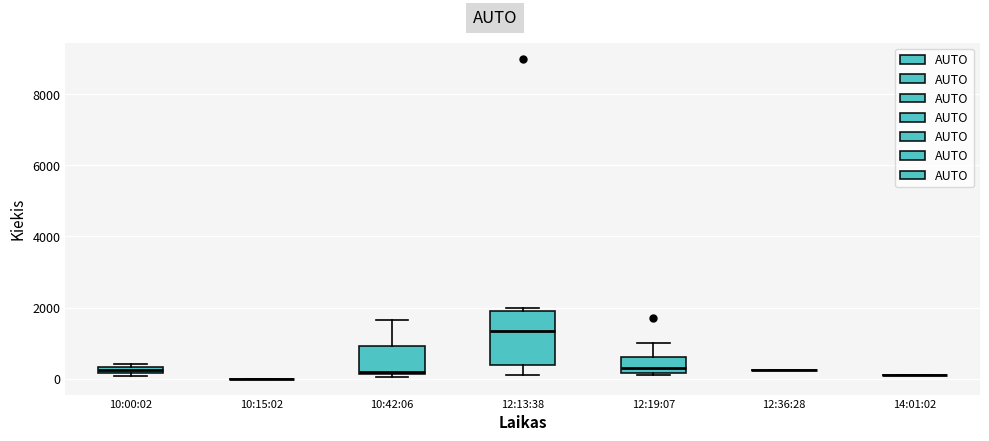

Where does the upper whisker of the box for 12:19:07 end on the y-axis? The values are not printed on the chart, so give them approximately, as read against the axis.

1000